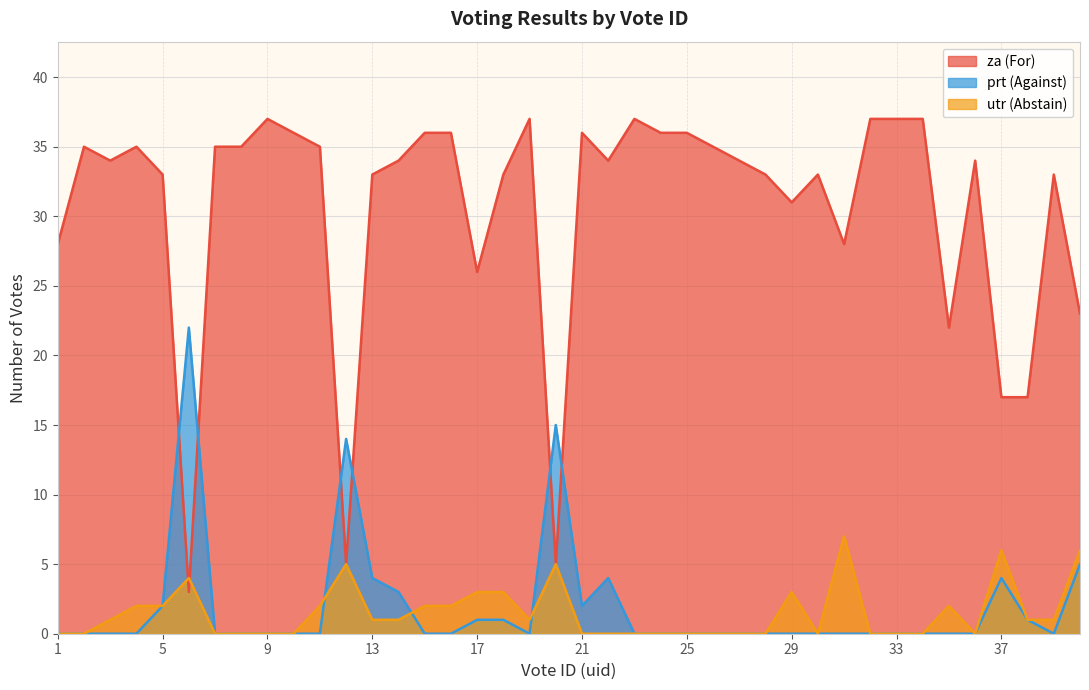

List the labels in order of utr value, smallest first.

1, 2, 7, 8, 9, 10, 21, 22, 23, 24, 25, 26, 27, 28, 30, 32, 33, 34, 36, 3, 13, 14, 19, 38, 39, 4, 5, 11, 15, 16, 35, 17, 18, 29, 6, 12, 20, 37, 40, 31